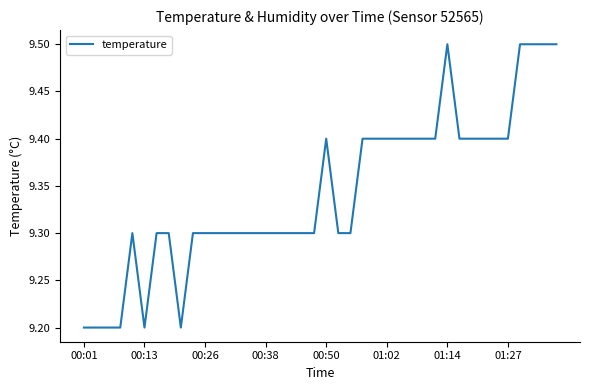

What is the difference between the maximum and minimum values?

0.3